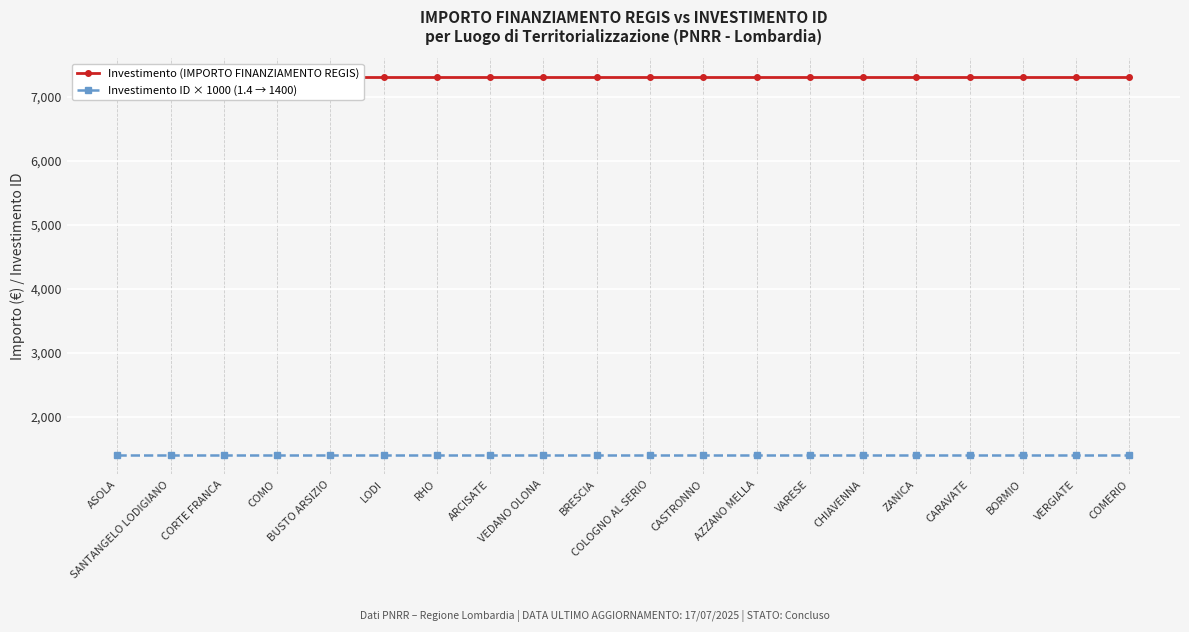

Which series has the largest range (max minus min)?

Investimento (IMPORTO FINANZIAMENTO REGIS)